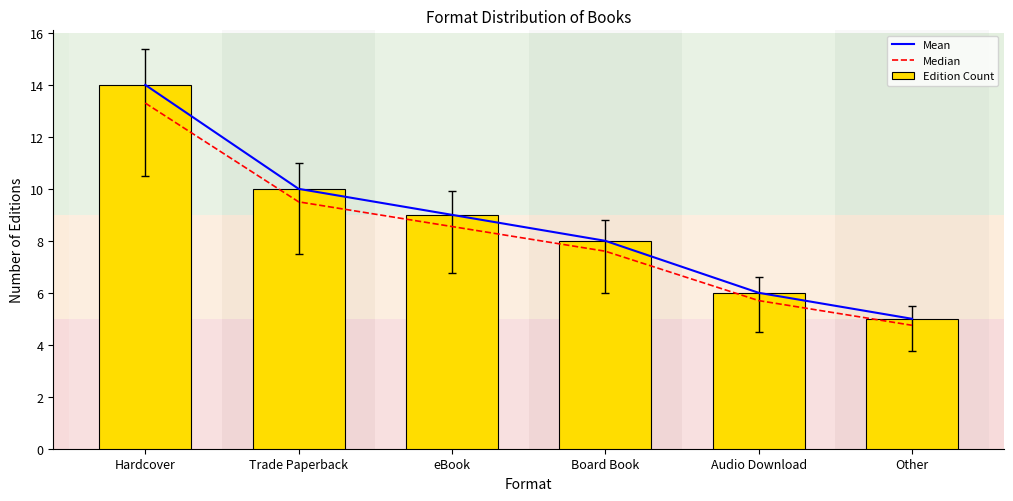

What is the label of the 6th bar from the left?

Other